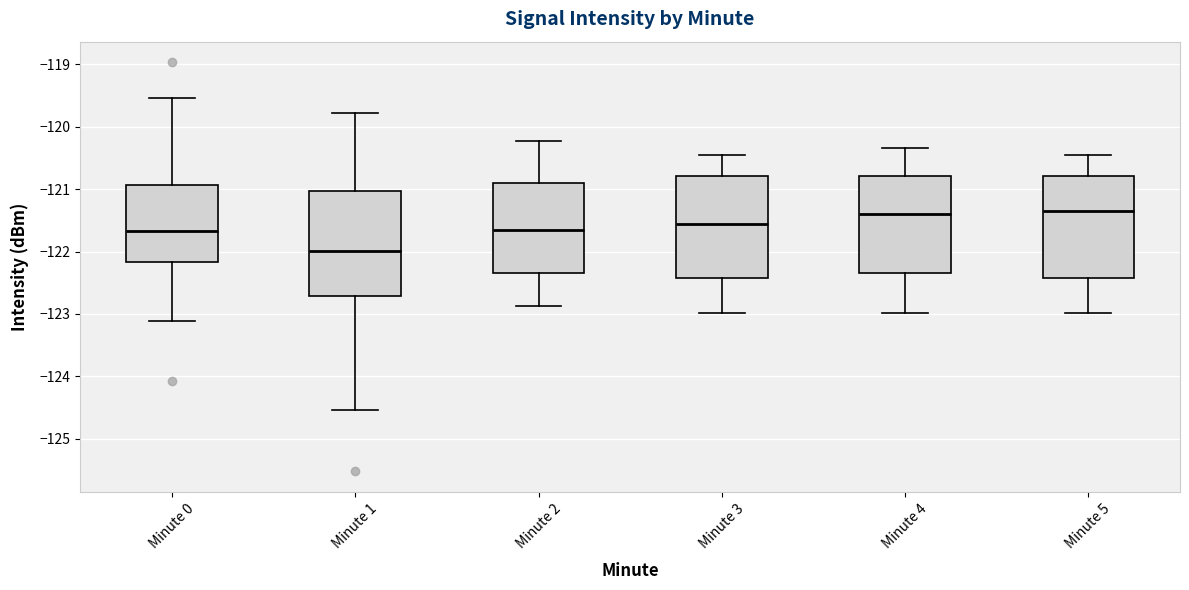

Reading left to right, transcribe this box plot: for each box, give where its median line is, the range the box spans, and where its two whiskers end, as read against the y-axis. The values are not printed on the chart, so give them approximately, as read against the axis.

Minute 0: median -121.7, box -122.2 to -120.9, whiskers -123.1 to -119.5
Minute 1: median -122.0, box -122.7 to -121.0, whiskers -124.5 to -119.8
Minute 2: median -121.7, box -122.3 to -120.9, whiskers -122.9 to -120.2
Minute 3: median -121.6, box -122.4 to -120.8, whiskers -123.0 to -120.5
Minute 4: median -121.4, box -122.3 to -120.8, whiskers -123.0 to -120.3
Minute 5: median -121.3, box -122.4 to -120.8, whiskers -123.0 to -120.5